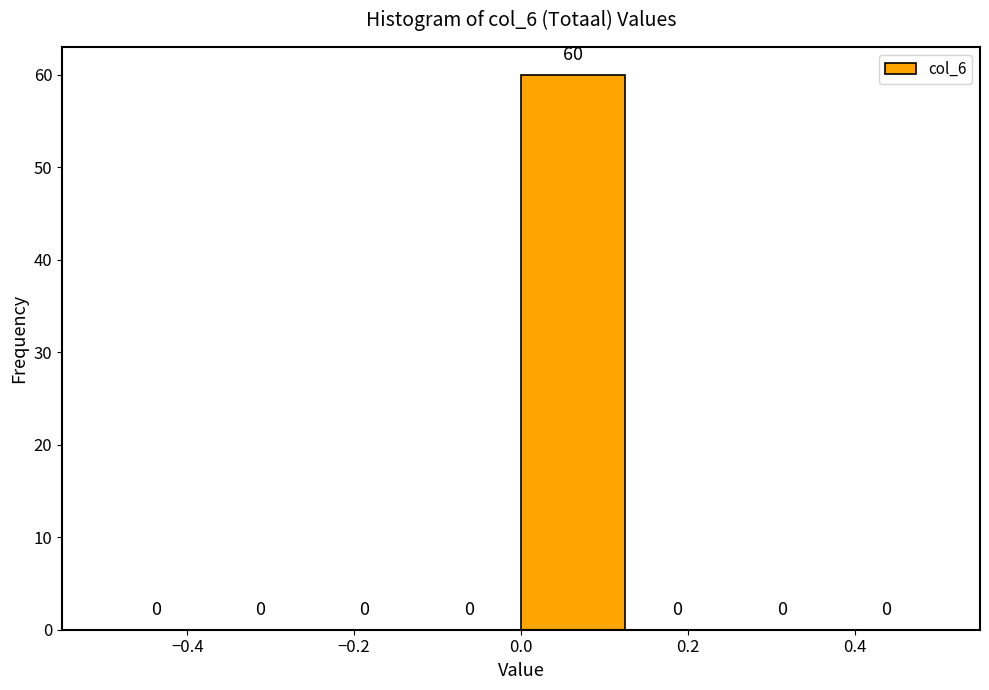

Reading left to right, list every bar in this chart as the range it spans on the x-axis followed by its height. The bar edges are not printed on the chart, so give them approximately, as read against the axis.

-0.500 to -0.375: 0
-0.375 to -0.250: 0
-0.250 to -0.125: 0
-0.125 to 0.000: 0
0.000 to 0.125: 60
0.125 to 0.250: 0
0.250 to 0.375: 0
0.375 to 0.500: 0